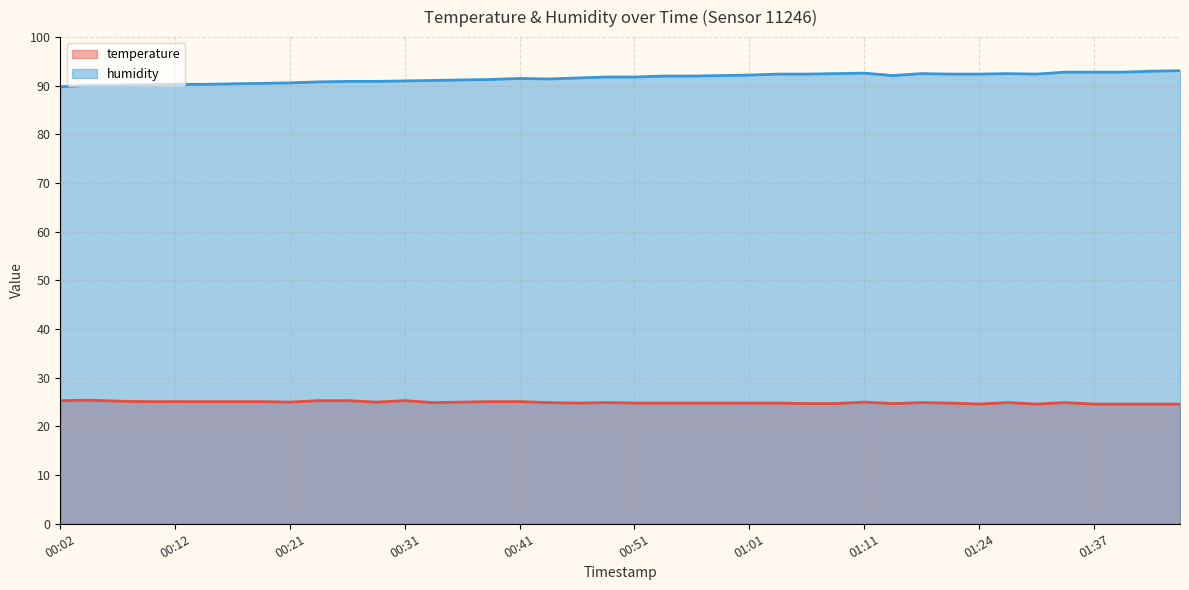

At which category is the sum across all series the highest?

01:35